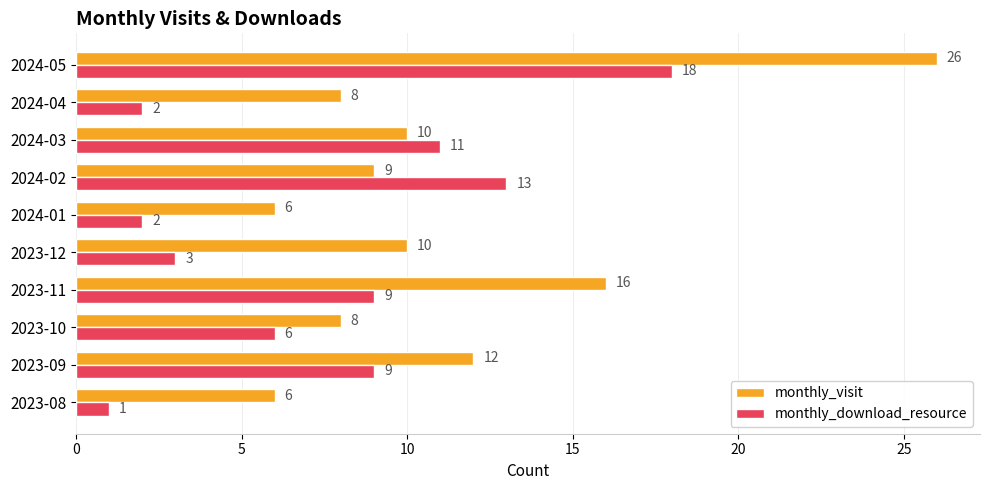

What is the difference between the maximum and minimum values in the monthly_visit series?

20